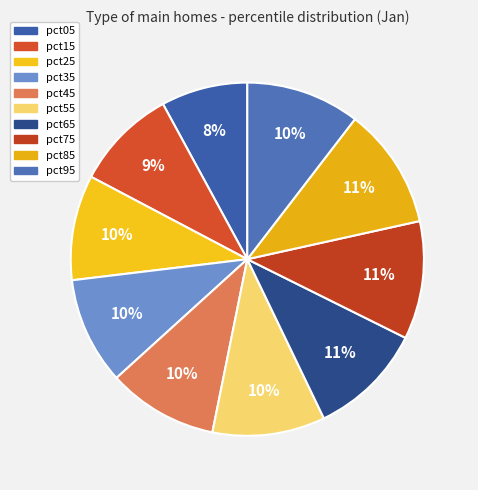

To the nearest percent, what is the combined percentage of pct25 and pct15?

19%